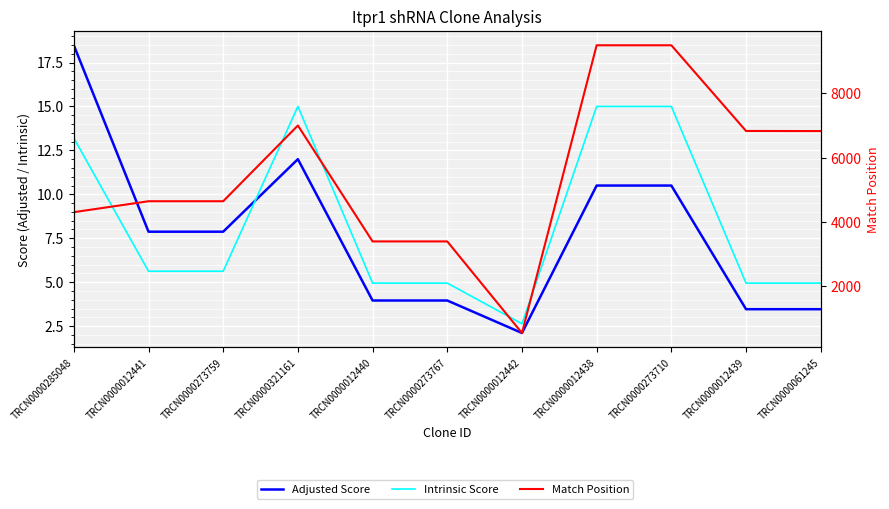

What is the label of the 10th point from the right?

TRCN0000012441